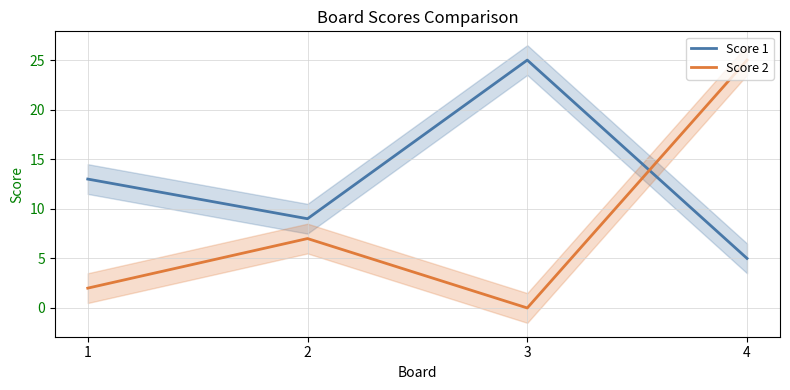

Rank the series at 1 from highest to lowest value.

Score 1, Score 2